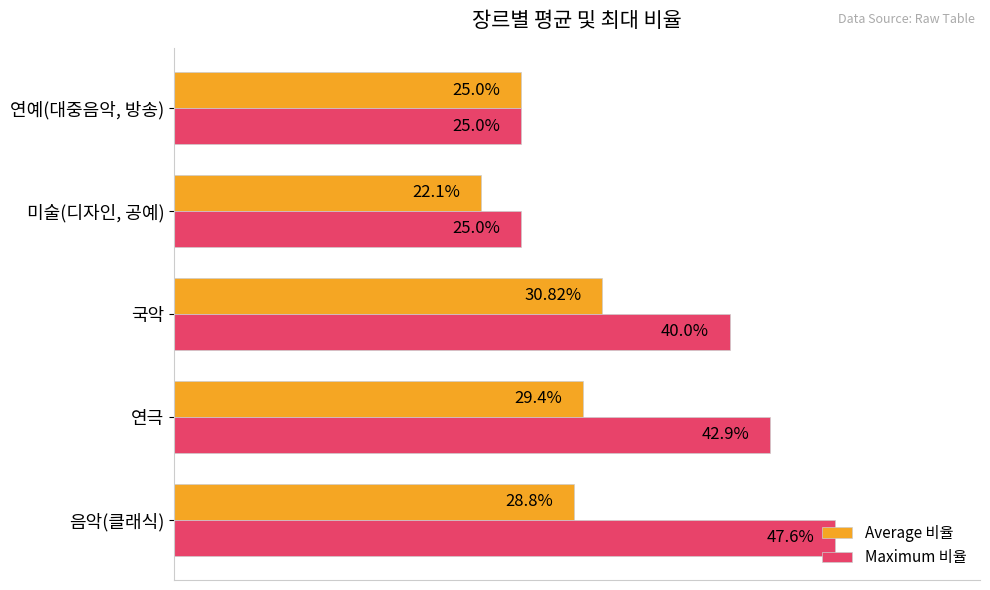

Is the value of Maximum 비율 at 국악 greater than the value of Average 비율 at 미술(디자인, 공예)?

Yes